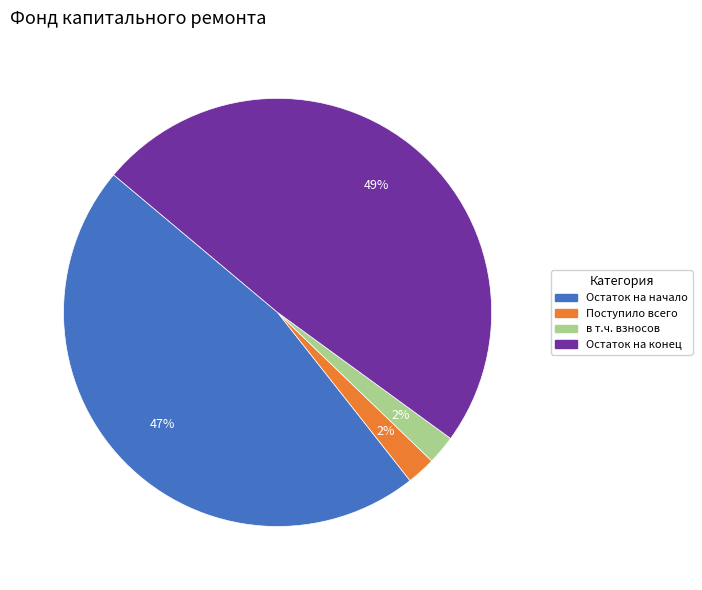

To the nearest percent, what is the difference between the largest and smallest slice percentages?

47%